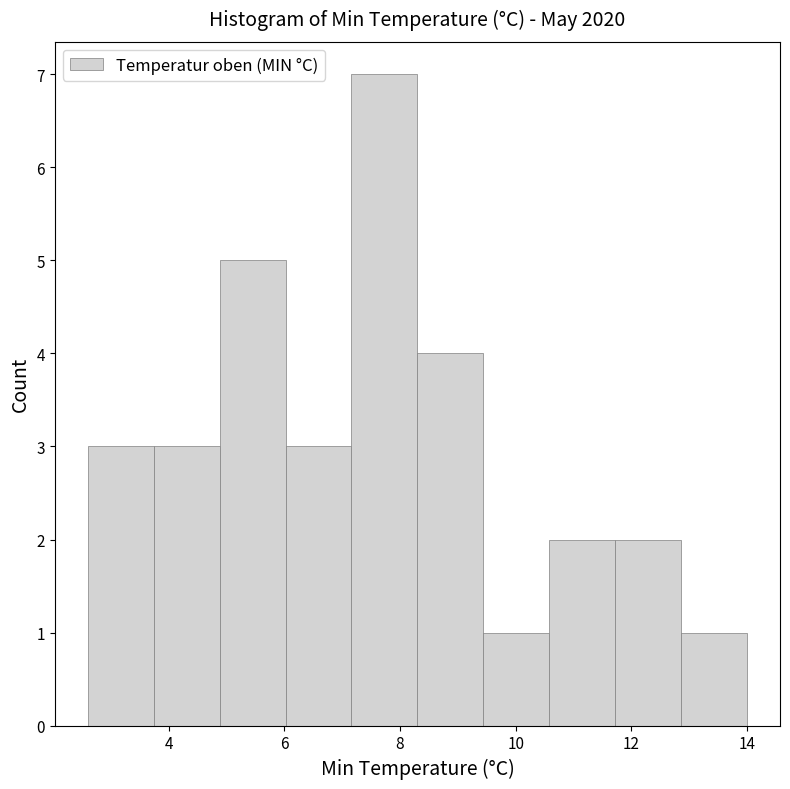

Which range on the x-axis has the tallest bar?

7.16 to 8.30